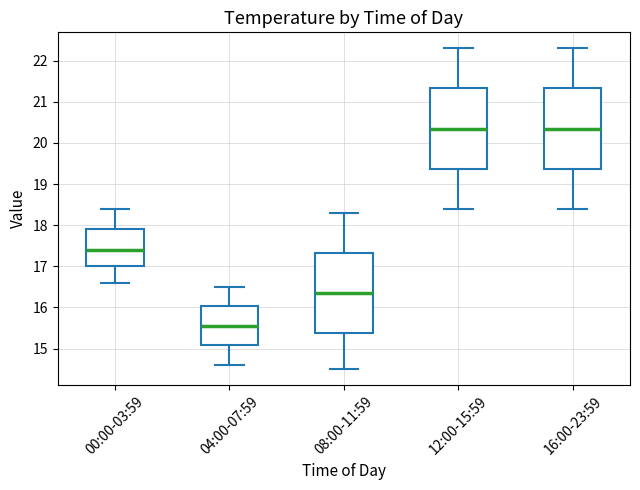

Where is the lower edge of the box for 04:00-07:59 on the y-axis? The values are not printed on the chart, so give them approximately, as read against the axis.

15.1